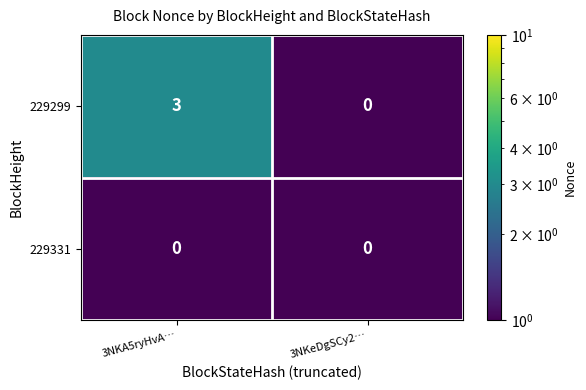

Rank the series by their average value, from highest to lowest.

229299, 229331